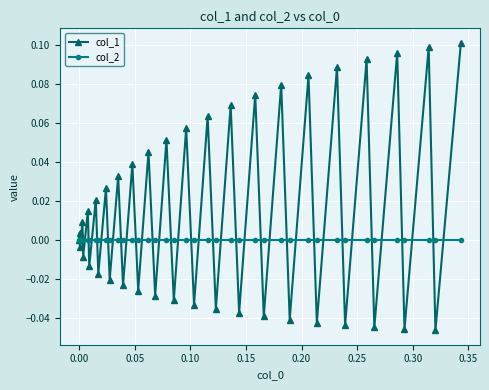

Which series has the largest total across all categories?

col_1